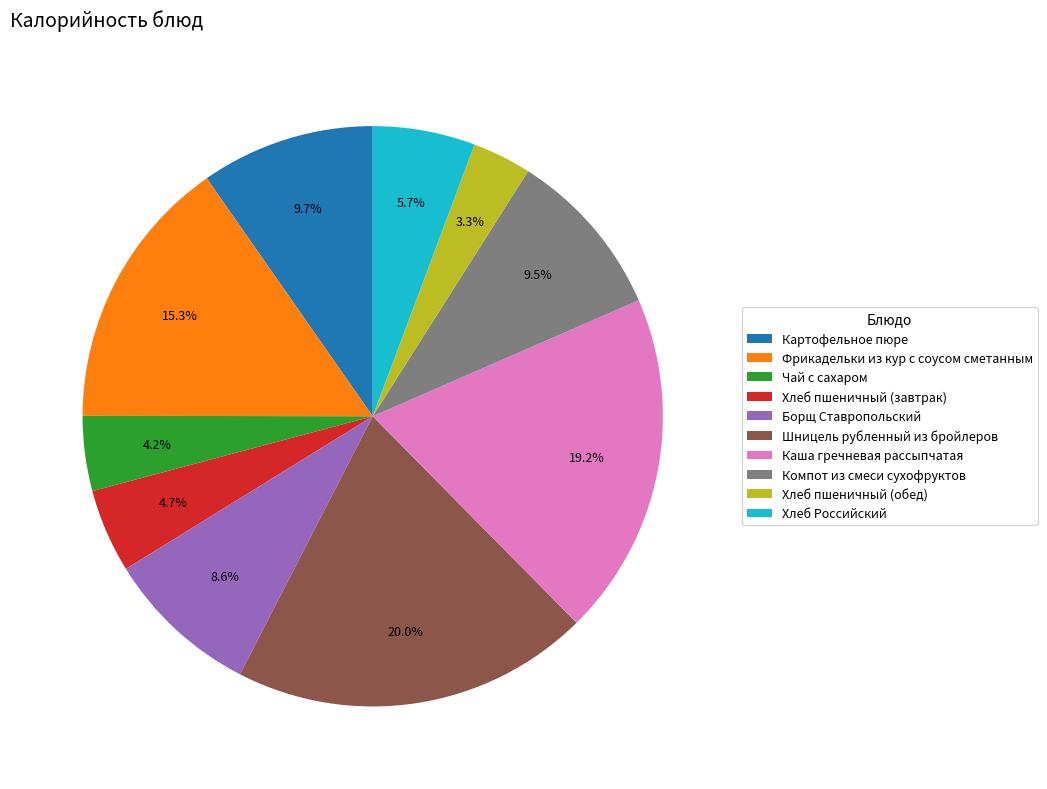

Count the number of slices in the pie.

10